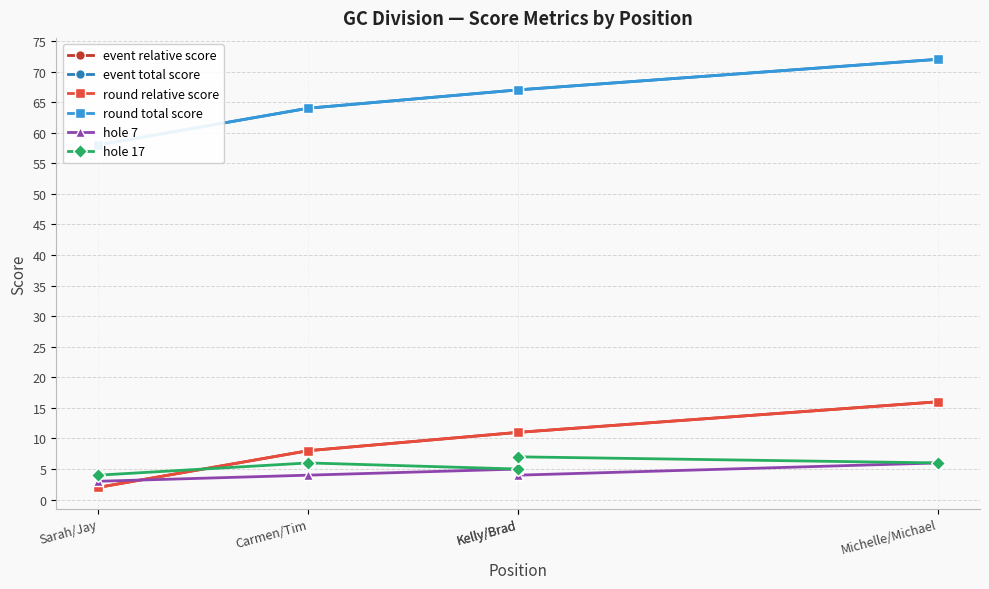

What is the label of the 2nd point from the left?

Carmen/Tim